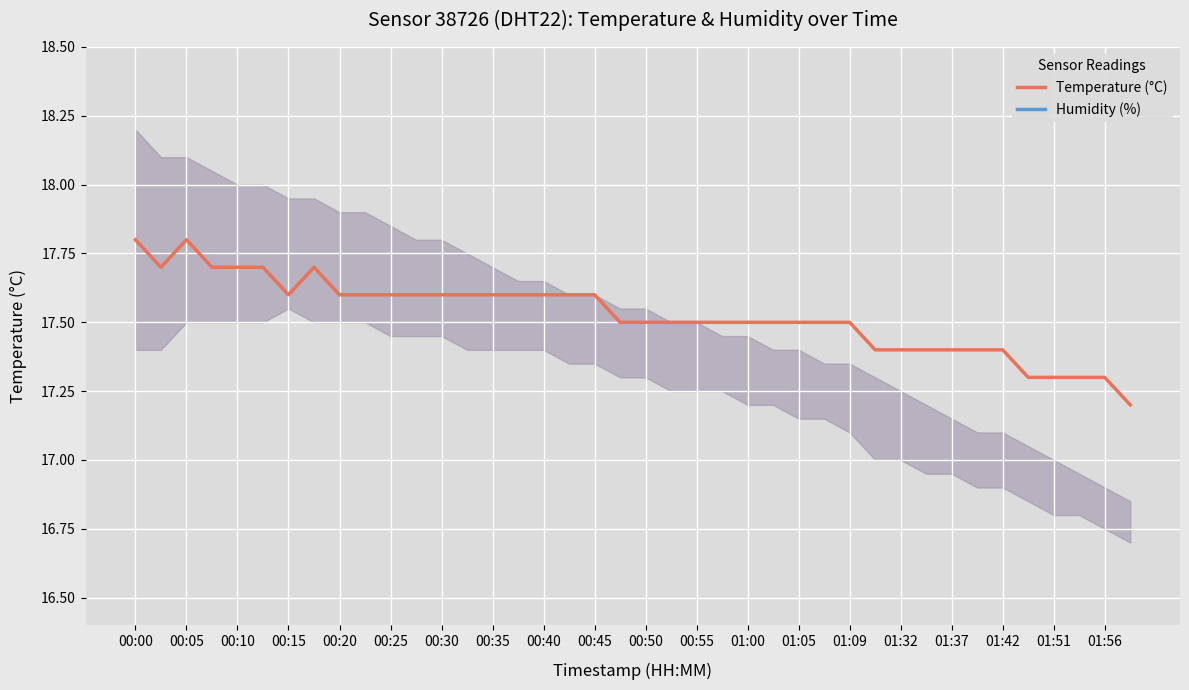

Does the chart display data point markers on the line(s)?

No